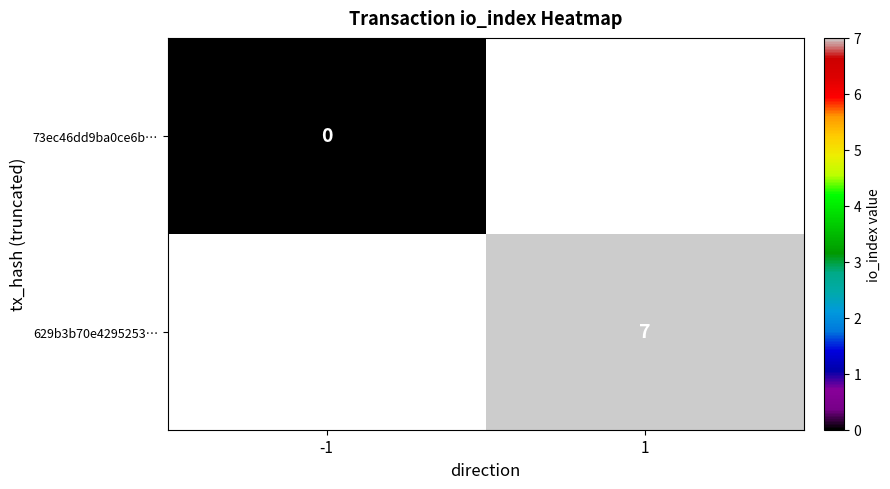

The value of 629b3b70e4295253… at 1 is 7. True or false?

True